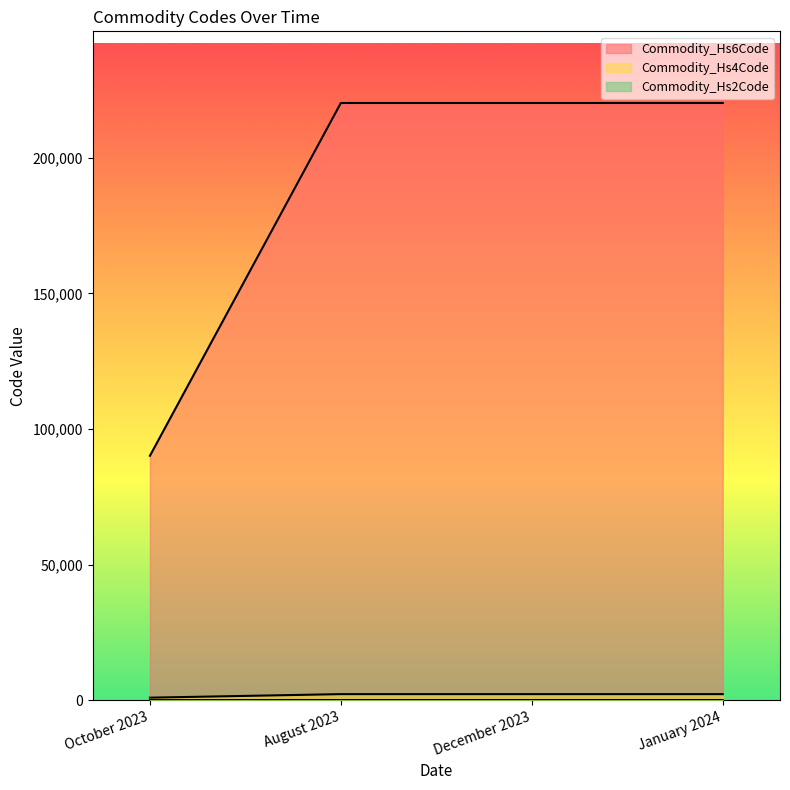

What is the maximum value shown in the chart?

220210